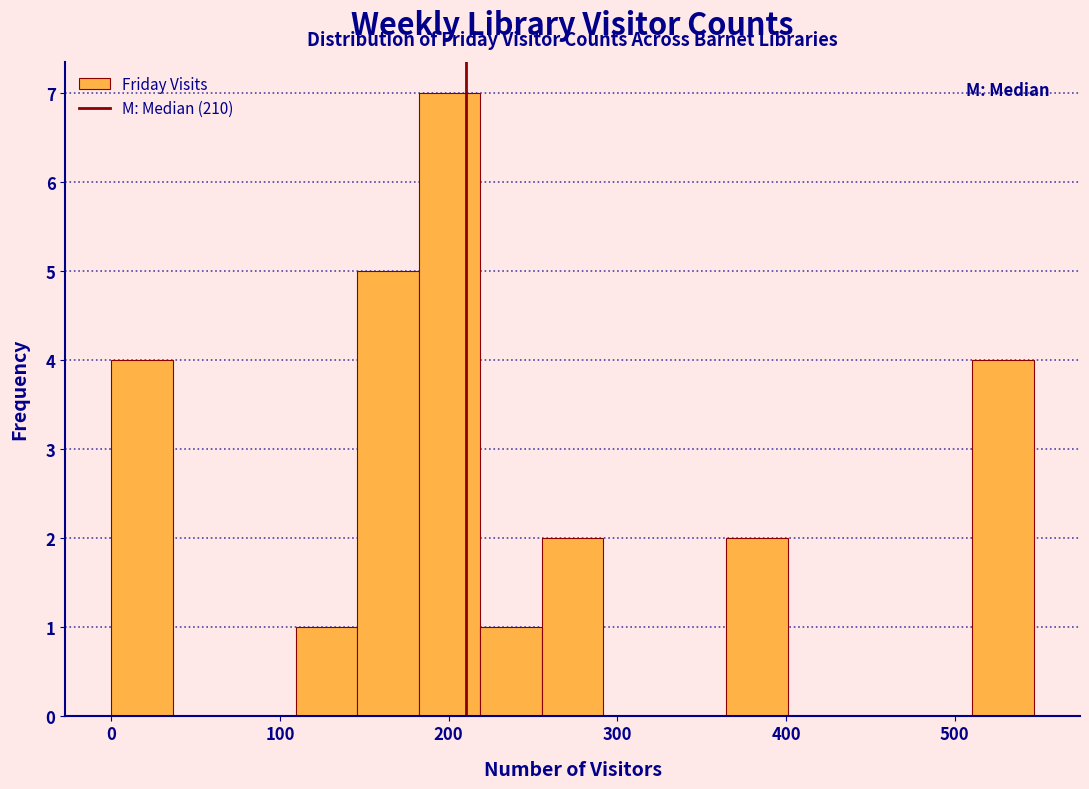

Around what value on the x-axis is the tallest bar? Give the approximate position of its centre, as read against the axis.

200